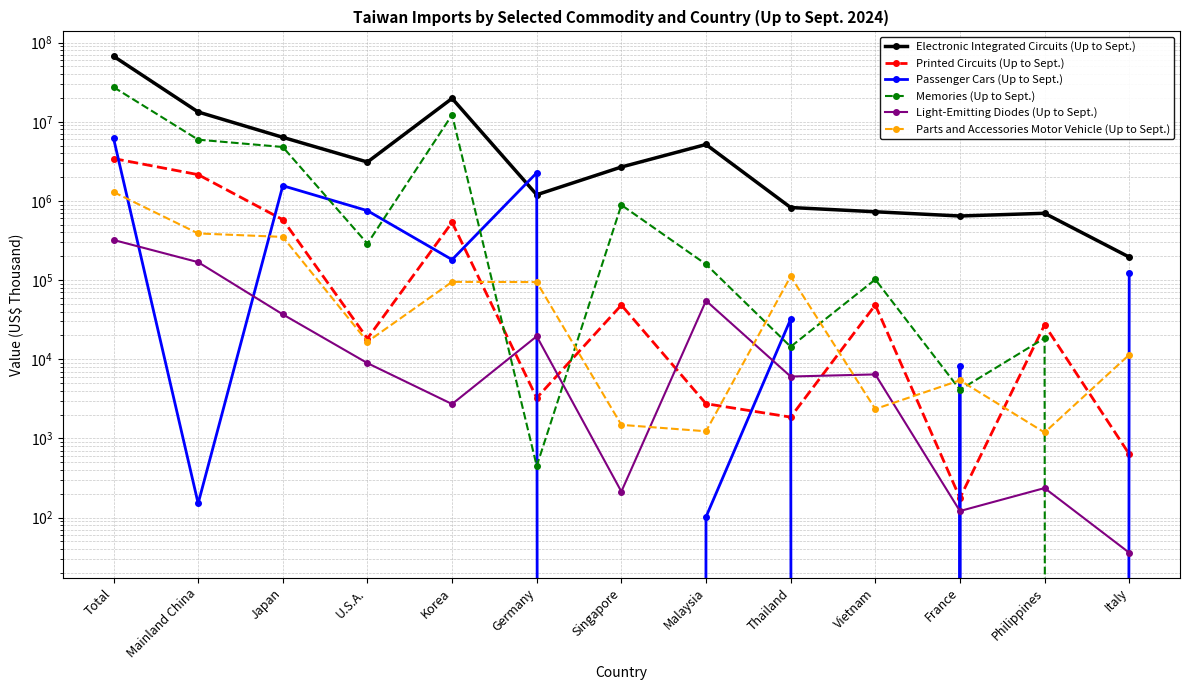

Reading left to right, list all the values displayed in this chart.

Electronic Integrated Circuits (Up to Sept.): Total=67283222	Mainland China=13284490	Japan=6361221	U.S.A.=3098654	Korea=19722357	Germany=1196786	Singapore=2681091	Malaysia=5165934	Thailand=825727	Vietnam=729571	France=645064	Philippines=698002	Italy=195333
Printed Circuits (Up to Sept.): Total=3433545	Mainland China=2147873	Japan=579787	U.S.A.=18281	Korea=536467	Germany=3249	Singapore=48343	Malaysia=2745	Thailand=1858	Vietnam=48463	France=177	Philippines=27166	Italy=634
Passenger Cars (Up to Sept.): Total=6211985	Mainland China=151	Japan=1556825	U.S.A.=753136	Korea=181208	Germany=2265802	Singapore=0	Malaysia=102	Thailand=32096	Vietnam=0	France=8252	Philippines=0	Italy=121844
Memories (Up to Sept.): Total=27389201	Mainland China=5938369	Japan=4800060	U.S.A.=288533	Korea=12235610	Germany=448	Singapore=888283	Malaysia=158422	Thailand=14396	Vietnam=101851	France=4122	Philippines=18486	Italy=0
Light-Emitting Diodes (Up to Sept.): Total=321358	Mainland China=168448	Japan=36894	U.S.A.=8936	Korea=2718	Germany=19509	Singapore=213	Malaysia=54902	Thailand=6053	Vietnam=6435	France=121	Philippines=236	Italy=36
Parts and Accessories Motor Vehicle (Up to Sept.): Total=1295335	Mainland China=388317	Japan=351101	U.S.A.=16654	Korea=94999	Germany=94351	Singapore=1483	Malaysia=1231	Thailand=111390	Vietnam=2353	France=5418	Philippines=1188	Italy=11401